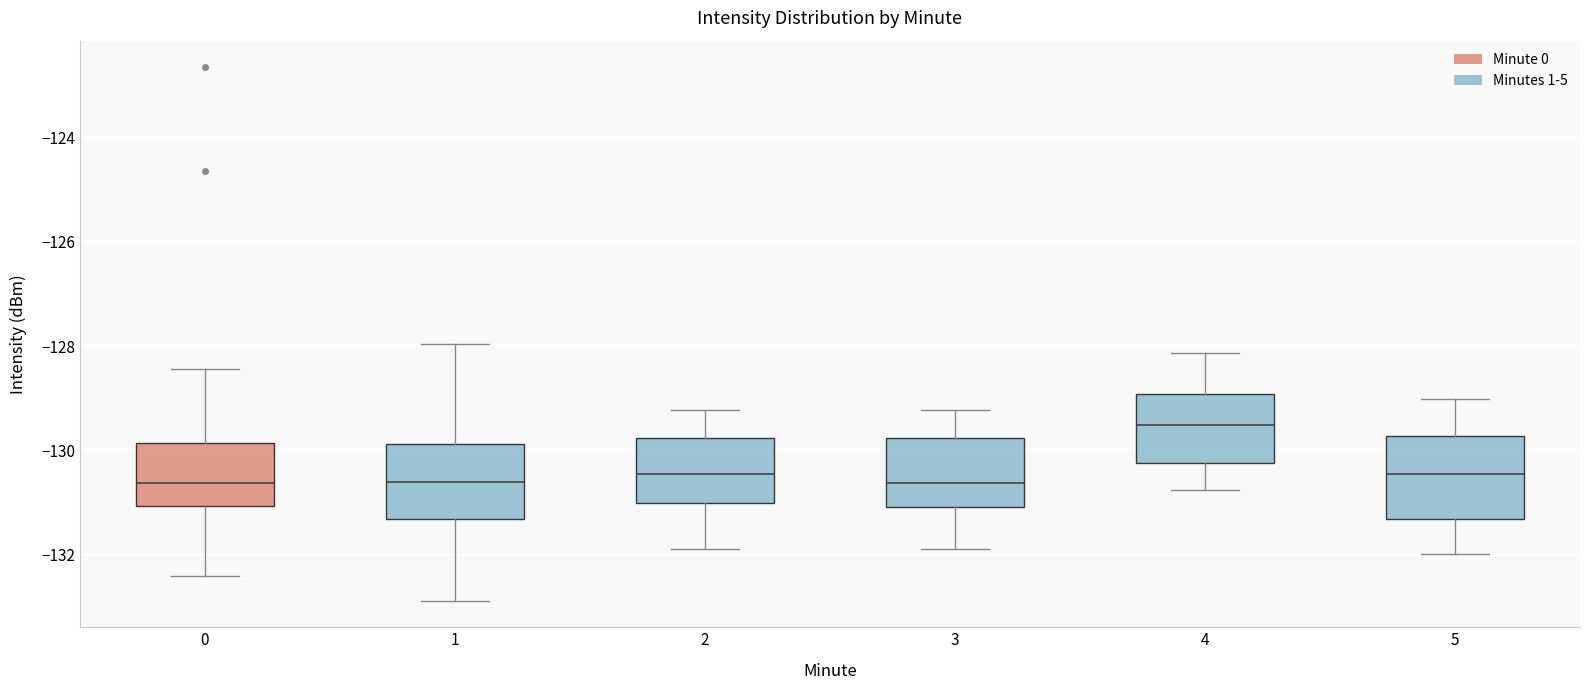

Reading left to right, transcribe this box plot: for each box, give where its median line is, the range the box spans, and where its two whiskers end, as read against the y-axis. The values are not printed on the chart, so give them approximately, as read against the axis.

0: median -130.6, box -131.0 to -129.8, whiskers -132.4 to -128.4
1: median -130.6, box -131.4 to -129.8, whiskers -132.8 to -128.0
2: median -130.4, box -131.0 to -129.8, whiskers -131.8 to -129.2
3: median -130.6, box -131.0 to -129.8, whiskers -131.8 to -129.2
4: median -129.6, box -130.2 to -129.0, whiskers -130.8 to -128.2
5: median -130.4, box -131.4 to -129.8, whiskers -132.0 to -129.0